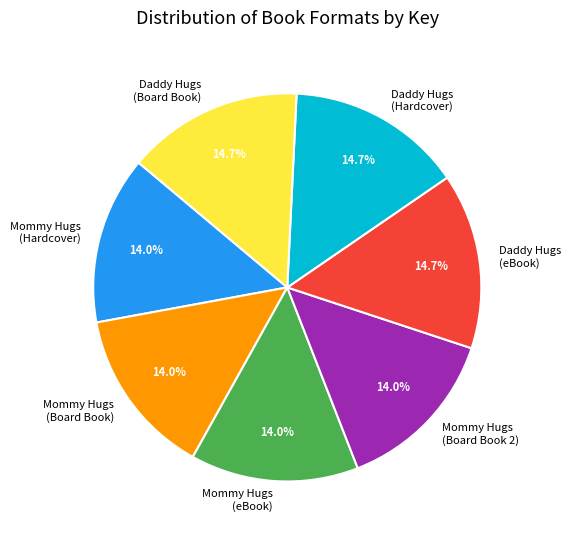

What is the ratio of the value at Mommy Hugs (Hardcover) to the value at Mommy Hugs (Board Book)?

1.0